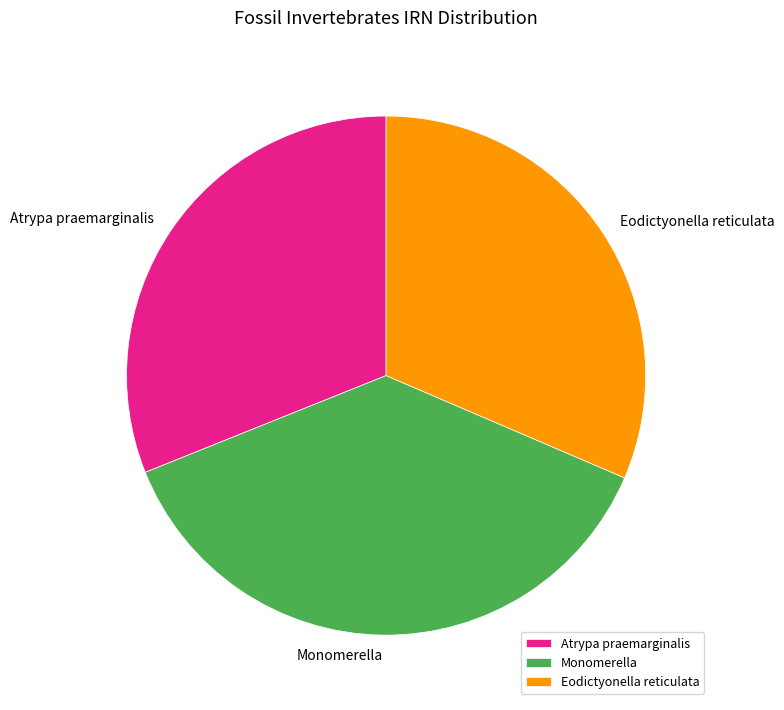

Which category has the biggest portion of the pie?

Monomerella